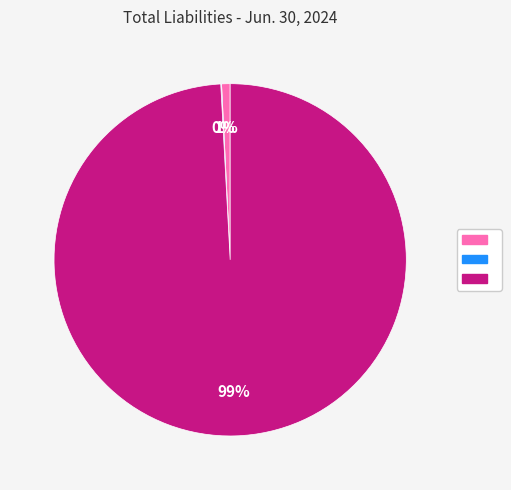

To the nearest percent, what is the average slice percentage?

33%